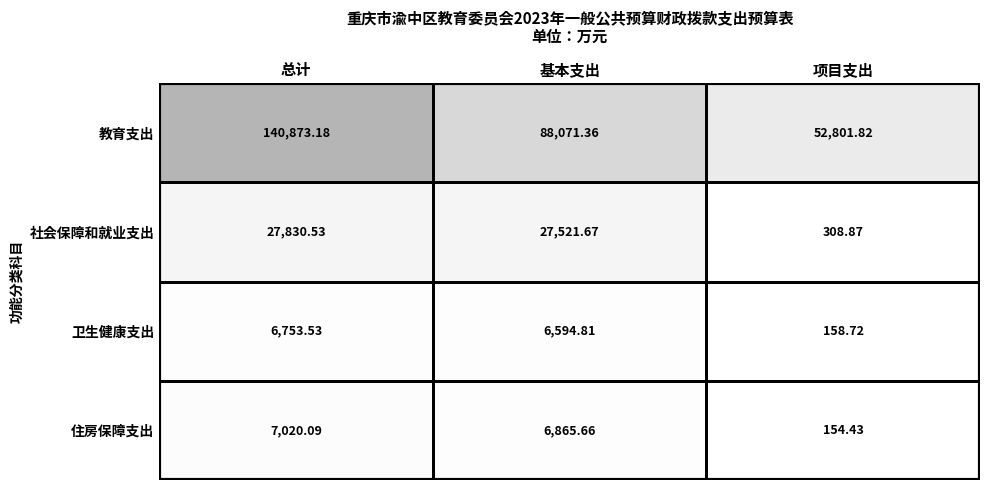

Rank the series at 总计 from highest to lowest value.

教育支出, 社会保障和就业支出, 住房保障支出, 卫生健康支出